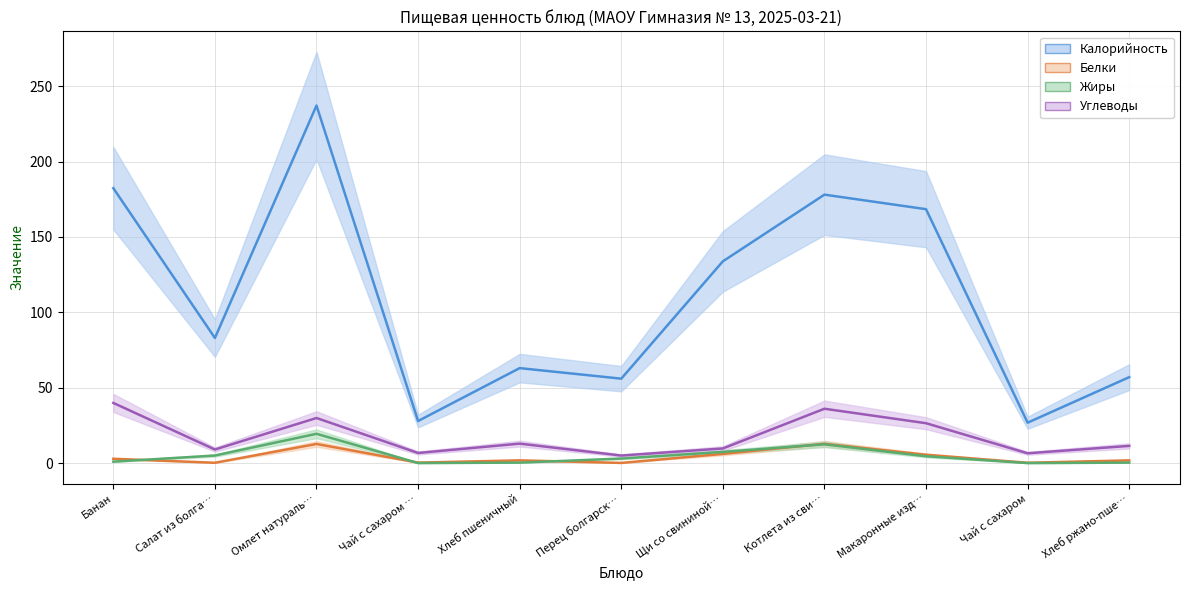

At how many categories does at least one series exceed 97?

5